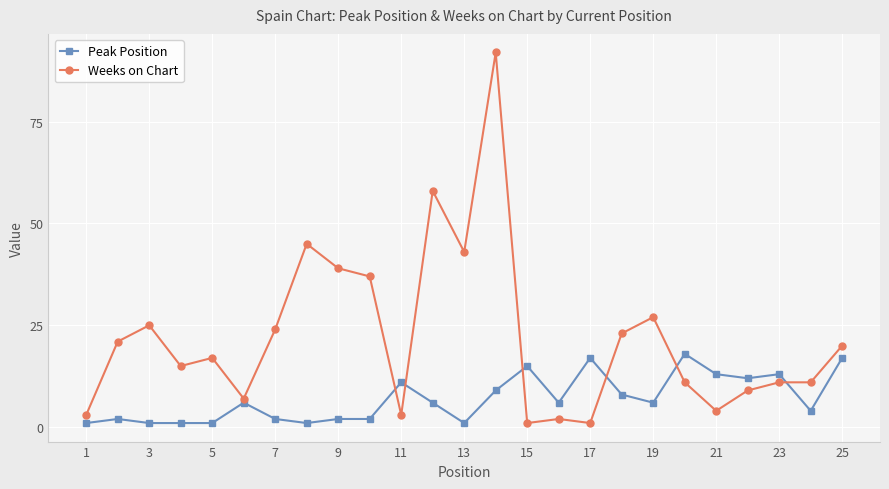

What are all the series names shown in the legend?

Peak Position, Weeks on Chart